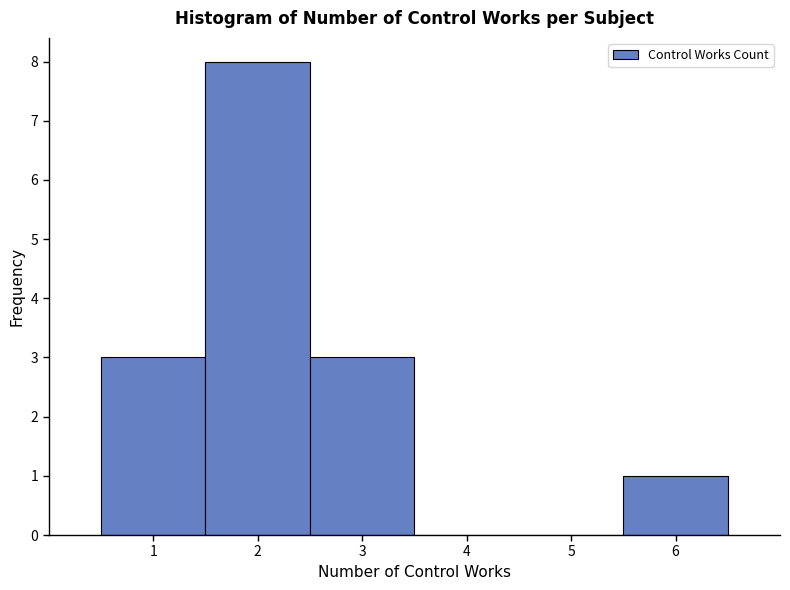

Over which range of the x-axis is the bar tallest?

1.5 to 2.5